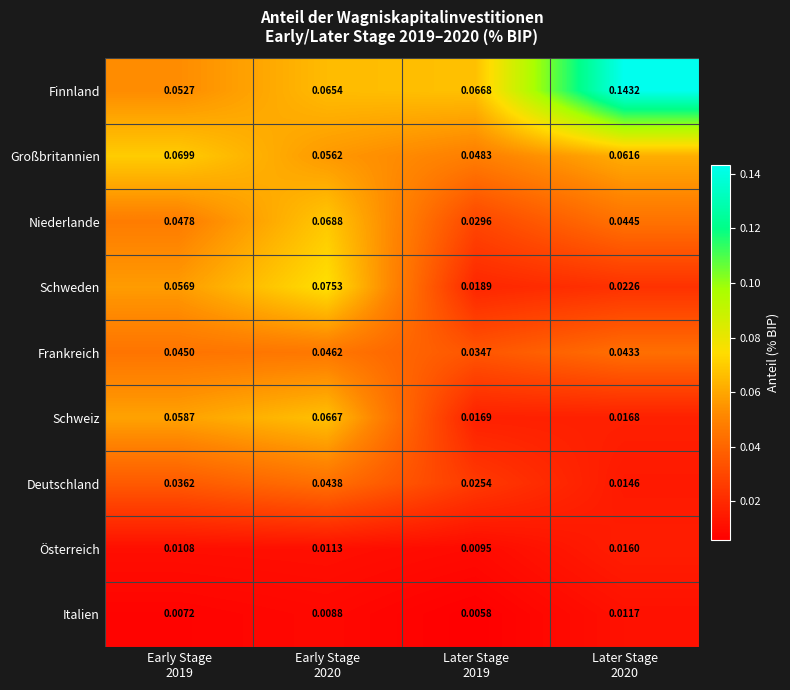

What is the total value across all series at Later Stage
2019?

0.3